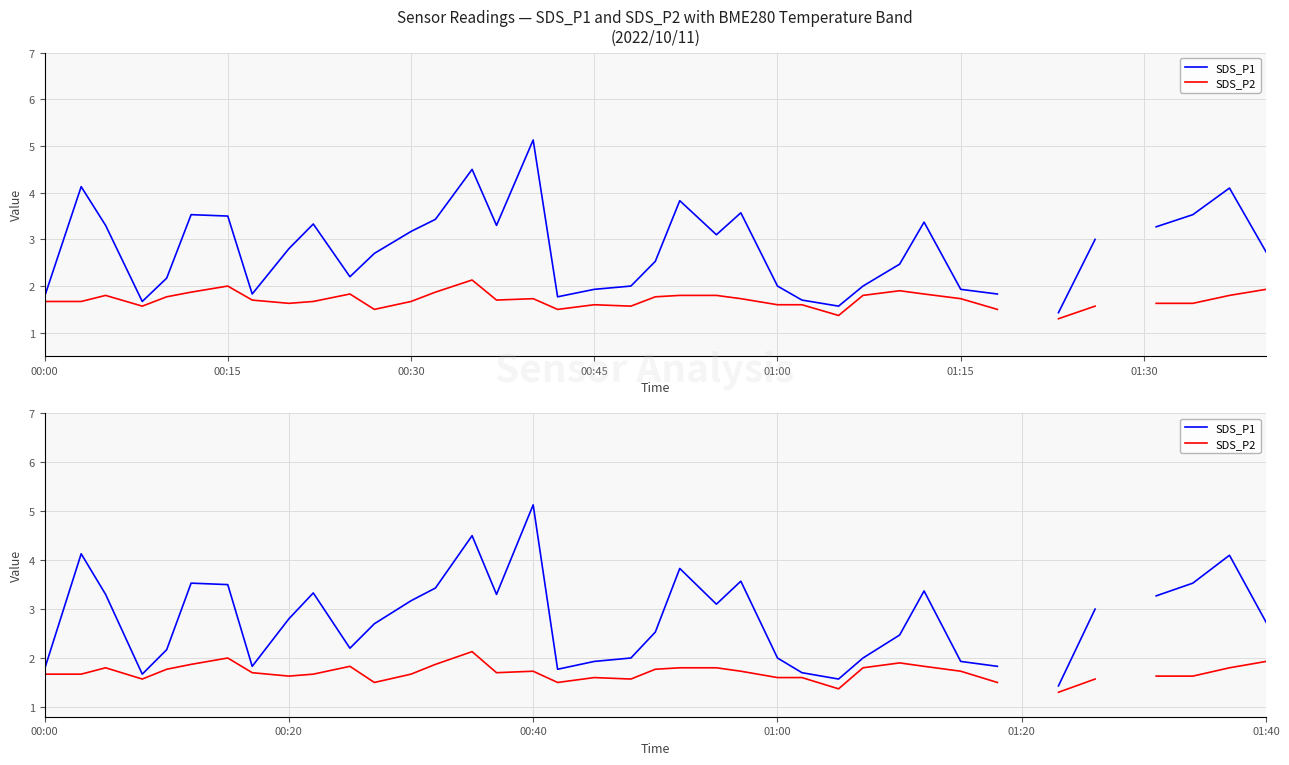

Is the value of SDS_P1 at 14 greater than the value of SDS_P2 at 18?

Yes